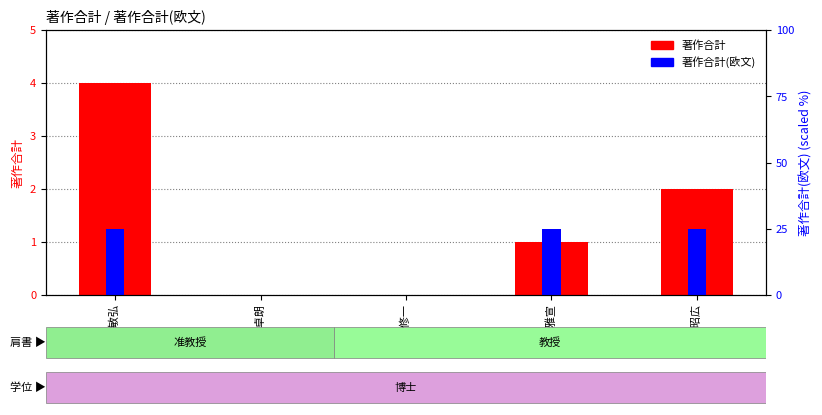

At 橋本 修一, list the series in order from largest to smallest.

著作合計, 著作合計(欧文)